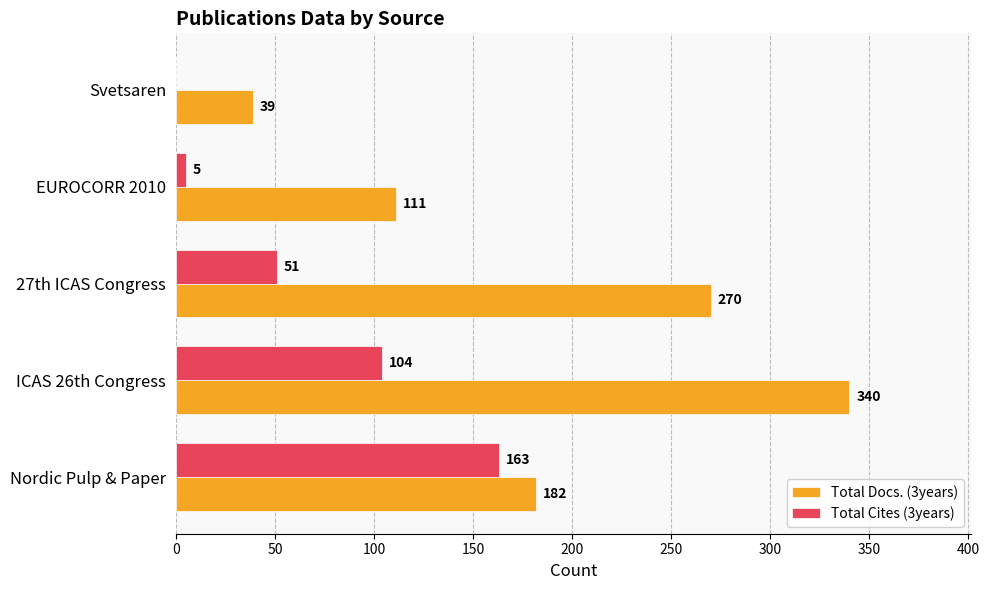

What is the total value across all series at Nordic Pulp & Paper?

345